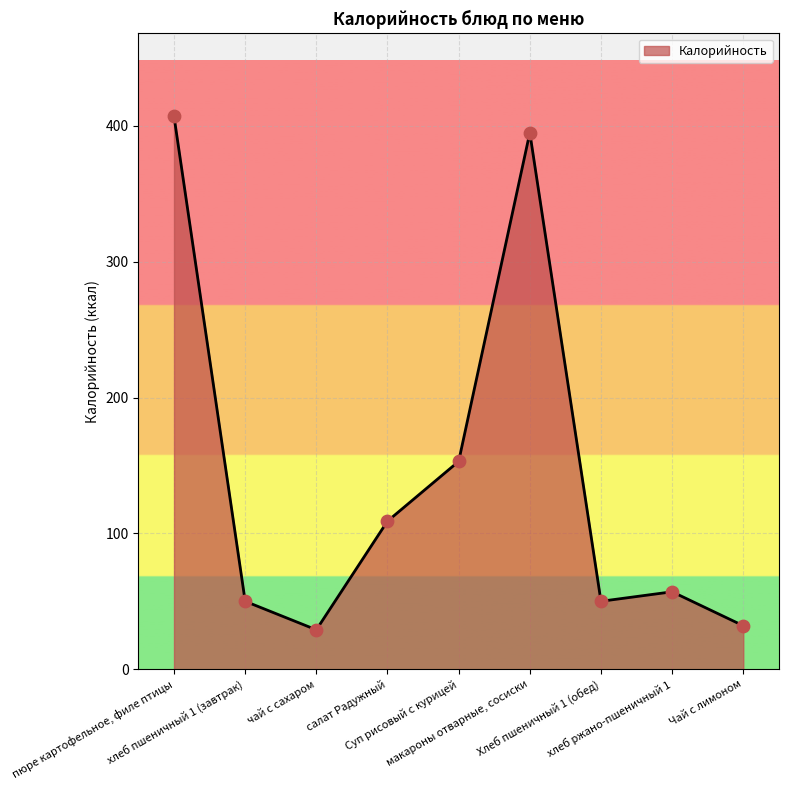

What is the ratio of the value at чай с сахаром to the value at хлеб пшеничный 1 (завтрак)?

0.6